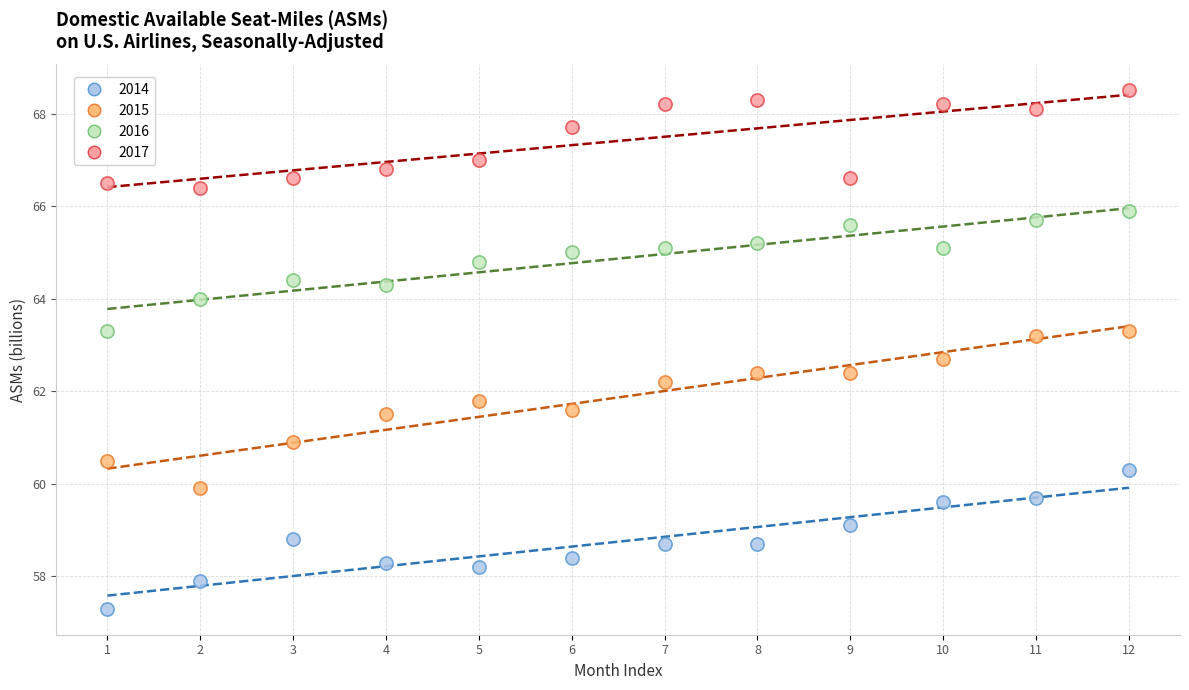

Across all data points, what is the range of X values (max minus min)?

11.0